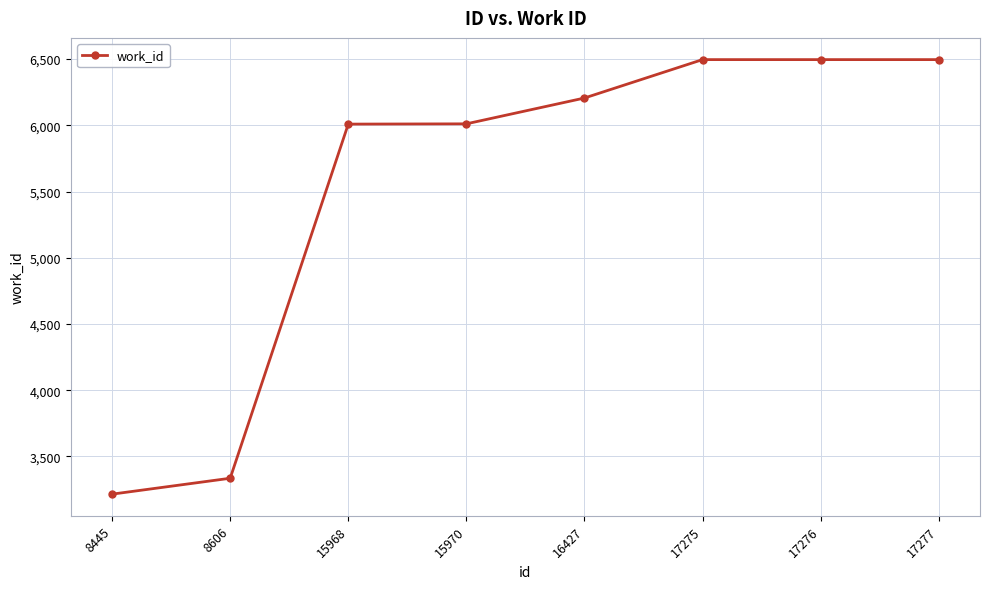

Between 17275 and 15968, which is larger?

17275